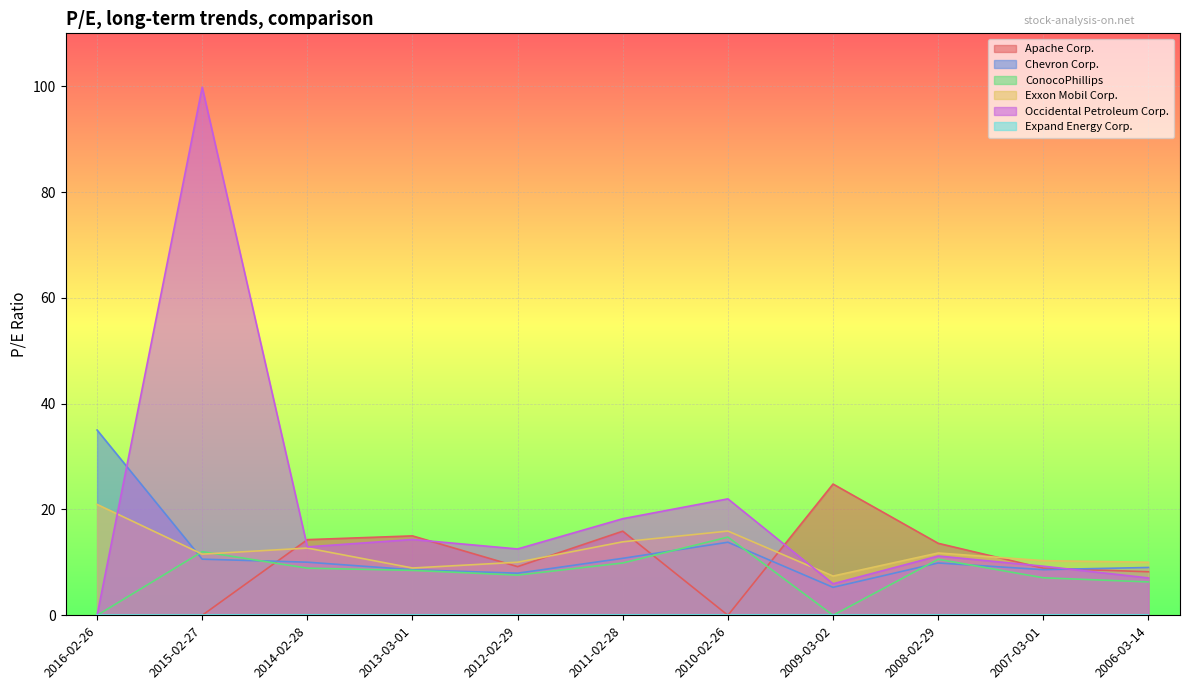

What is the difference between the second highest and second lowest values in the Apache Corp. series?

15.9